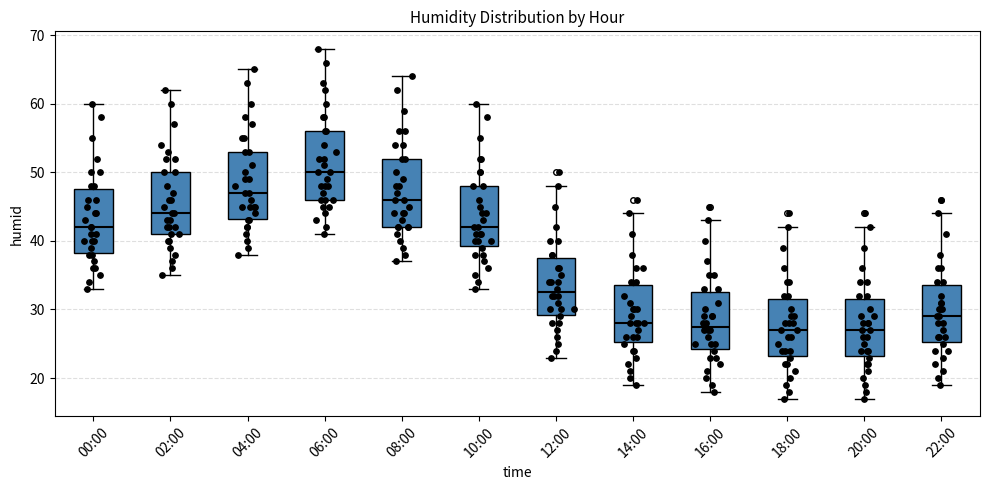

Which box has the highest median line?

06:00